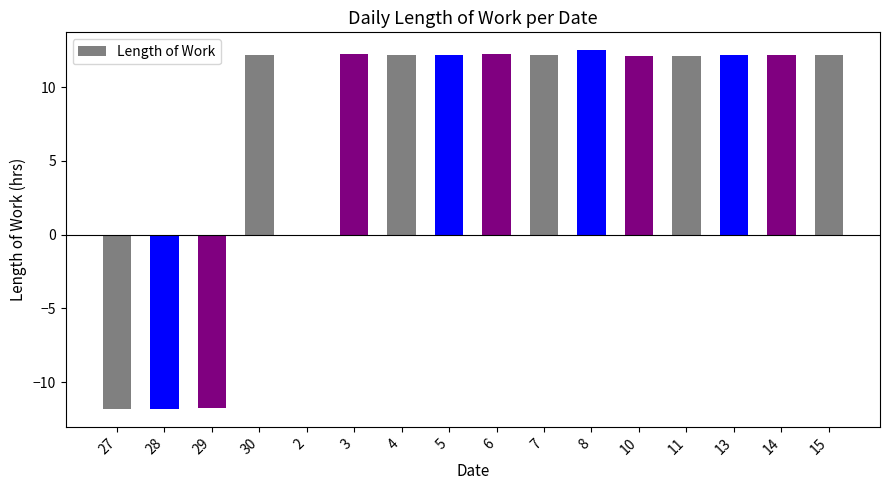

True or false: the data shows -19.1 at 29.

False